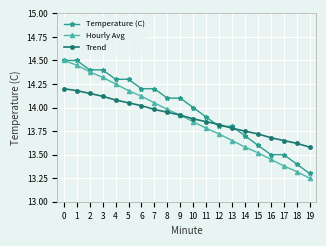

At which category does the chart reach its minimum across all series?

19